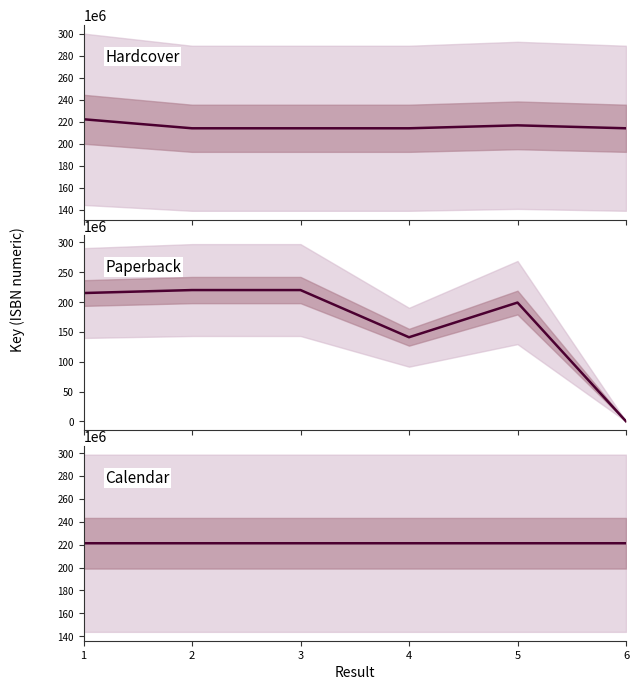

True or false: Paperback and Calendar cross at least once.

False